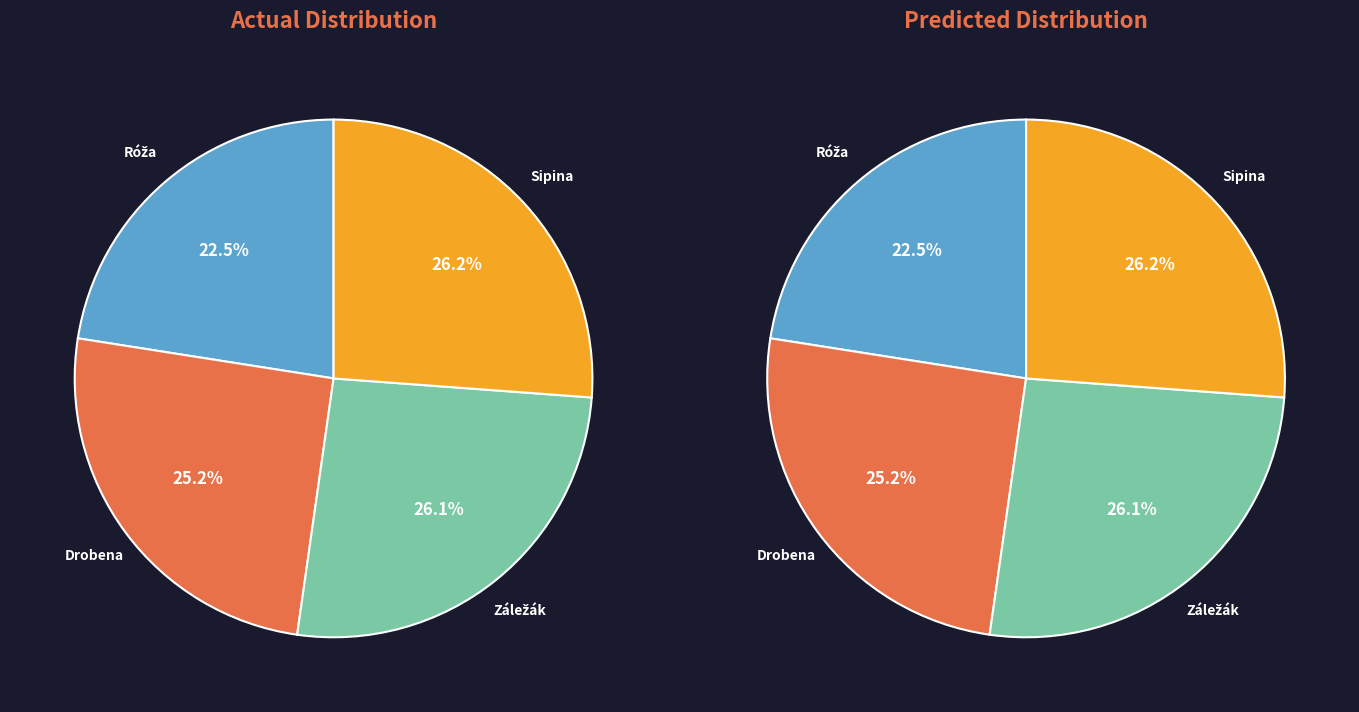

Is the sum of Drobena Ján and Záležák Šimon greater than half?

Yes